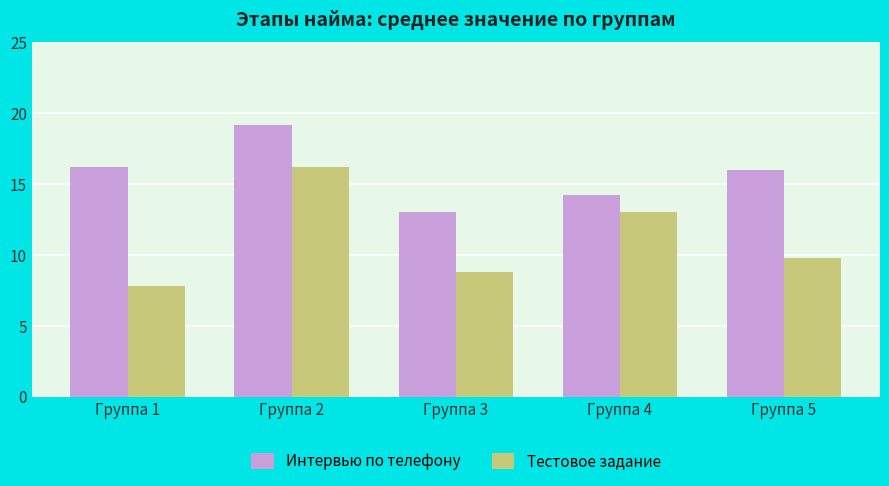

What is the difference between the maximum and minimum values in the Тестовое задание series?

8.4